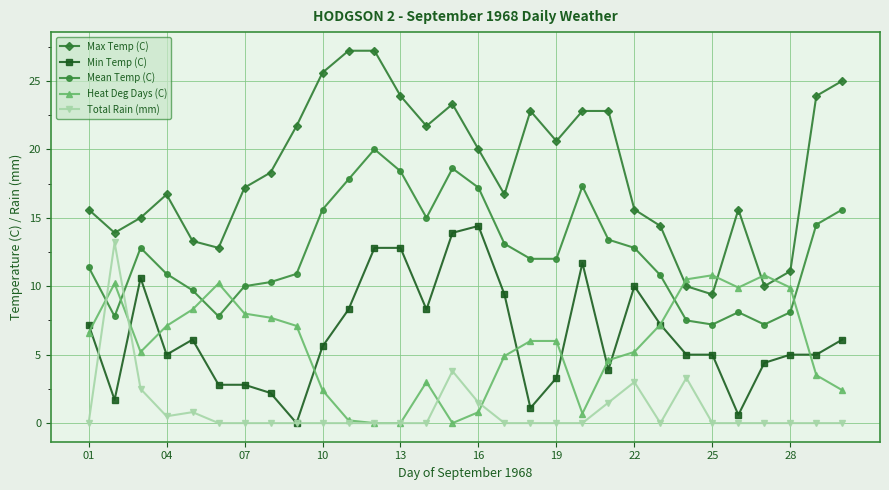

List the series in order of their peak value, lowest first.

Heat Deg Days (C), Total Rain (mm), Min Temp (C), Mean Temp (C), Max Temp (C)